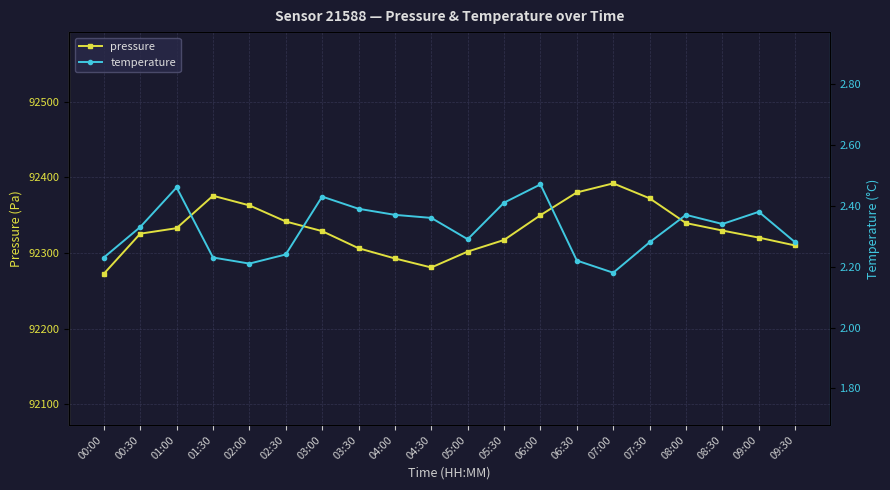

Rank the categories by temperature value from lowest to highest.

07:00, 02:00, 06:30, 00:00, 01:30, 02:30, 07:30, 09:30, 05:00, 00:30, 08:30, 04:30, 04:00, 08:00, 09:00, 03:30, 05:30, 03:00, 01:00, 06:00